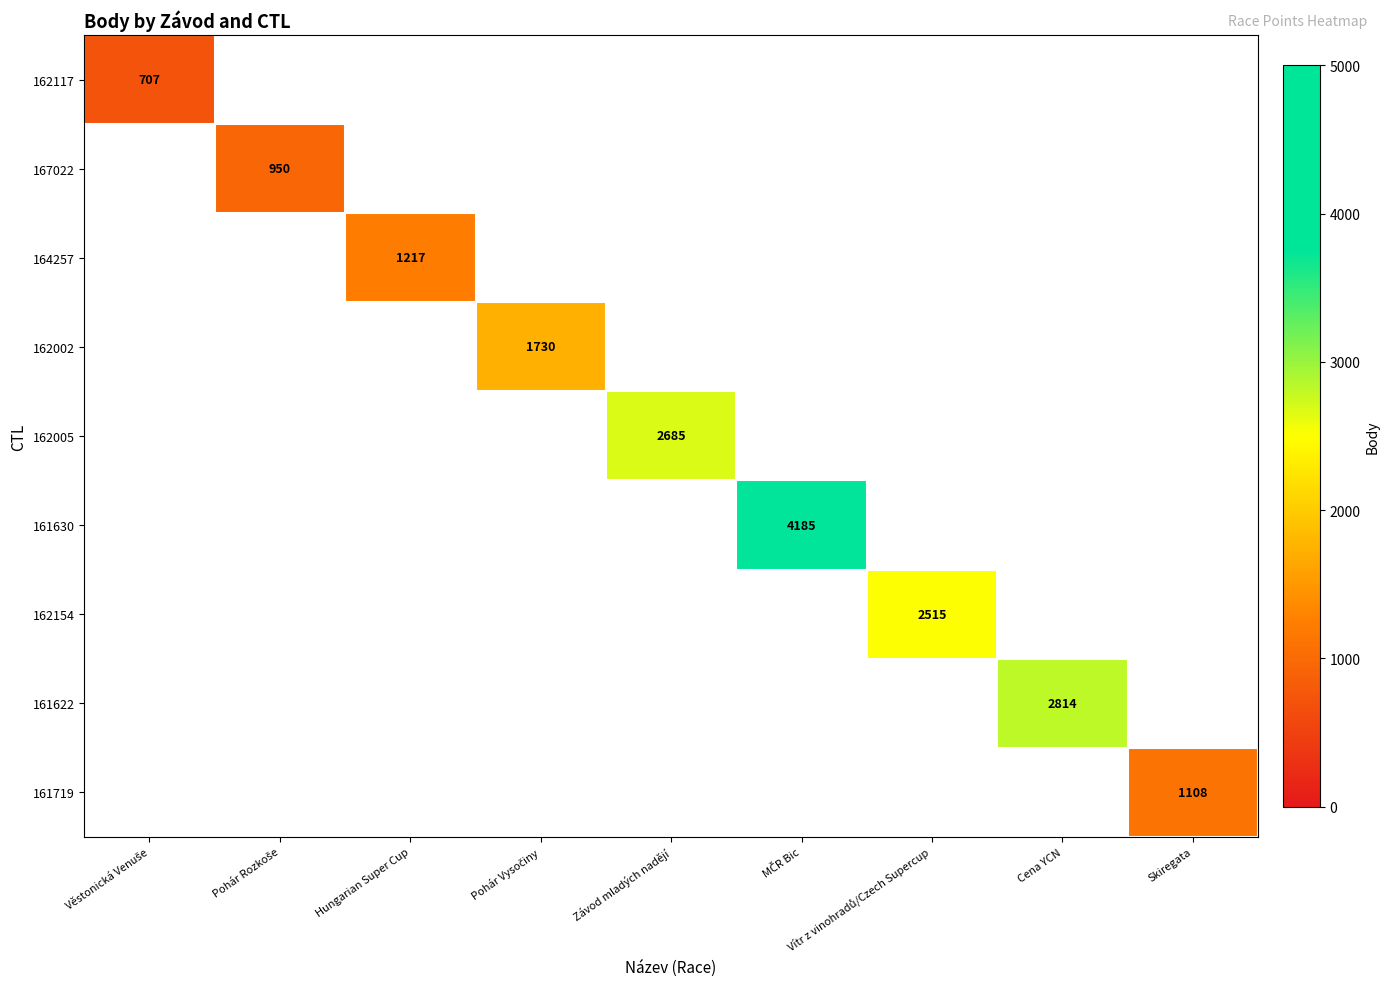

Which category has the highest value across all series?

MČR Bic